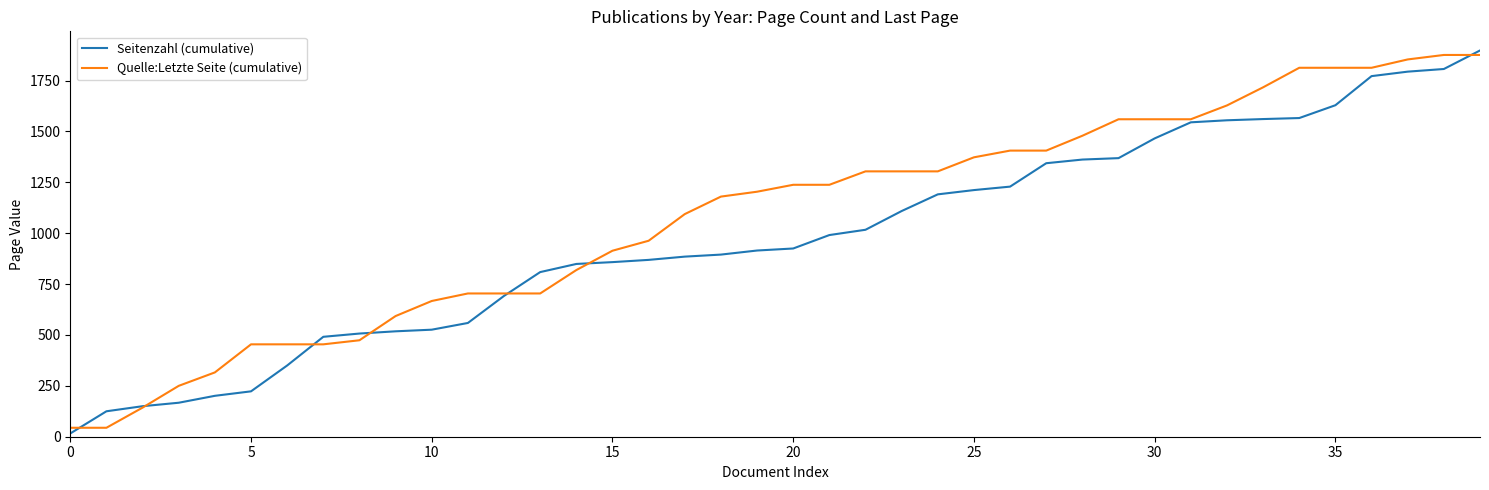

What is the sum of all Seitenzahl (cumulative) values?

38947